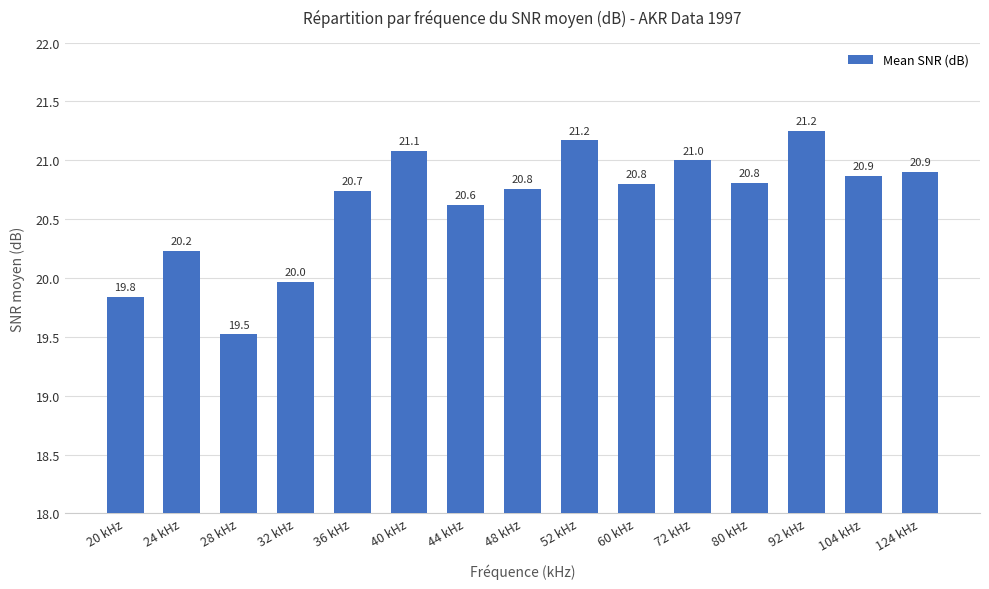

What is the sum of all values?

309.6